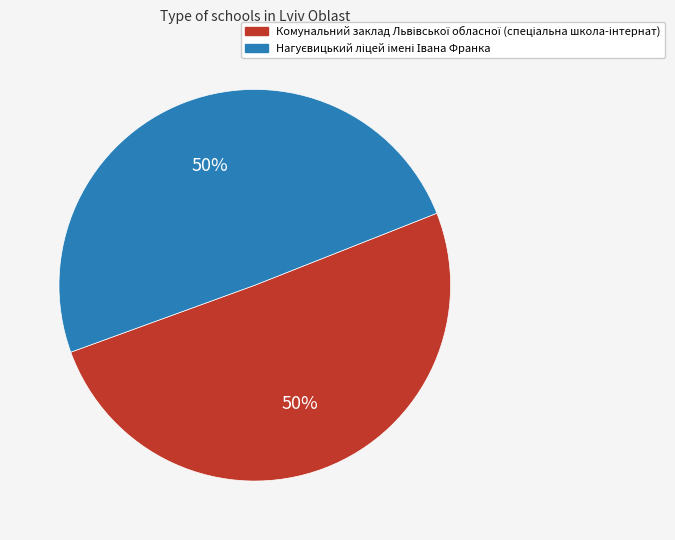

To the nearest percent, what is the average slice percentage?

50%